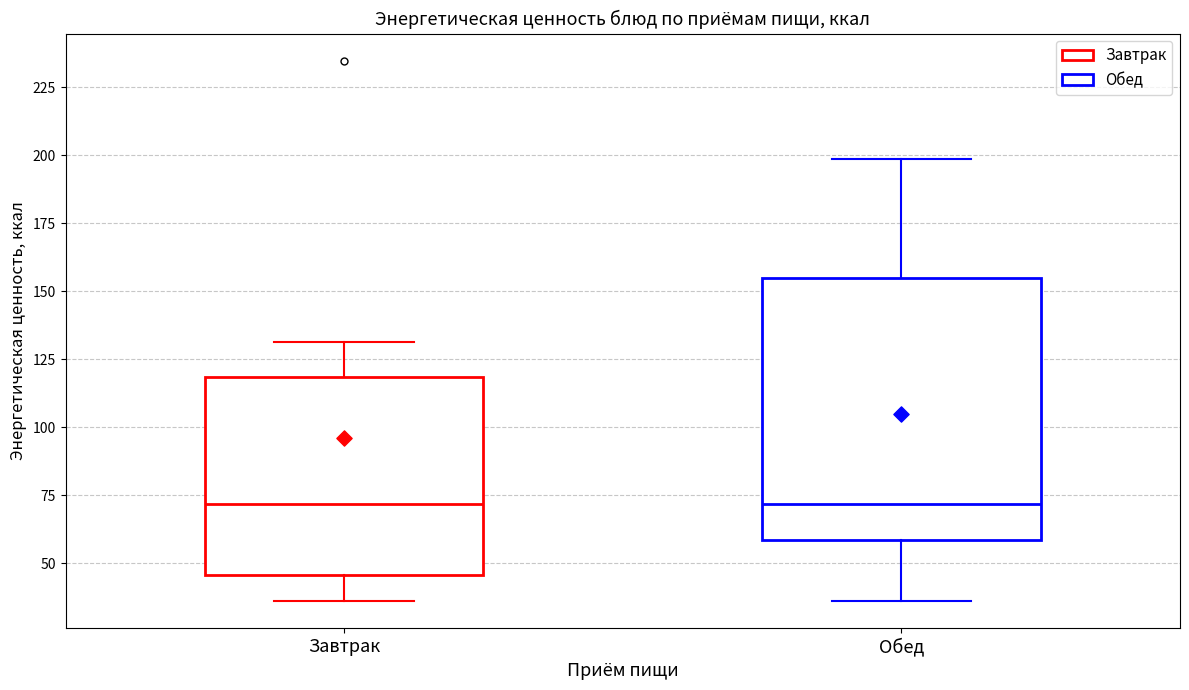

Comparing the boxes themselves (not the whiskers), which one is the tallest?

Обед